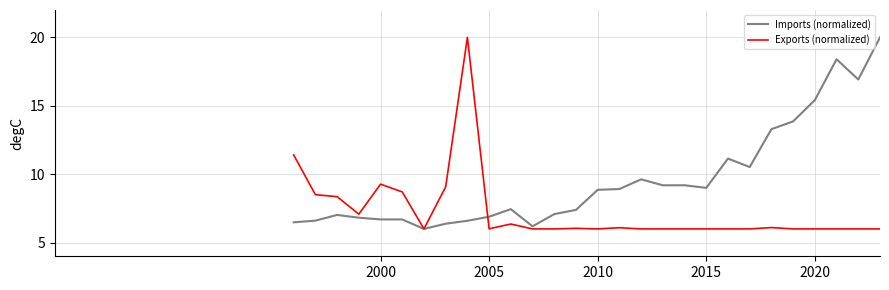

Which series has the largest total across all categories?

Imports (normalized)